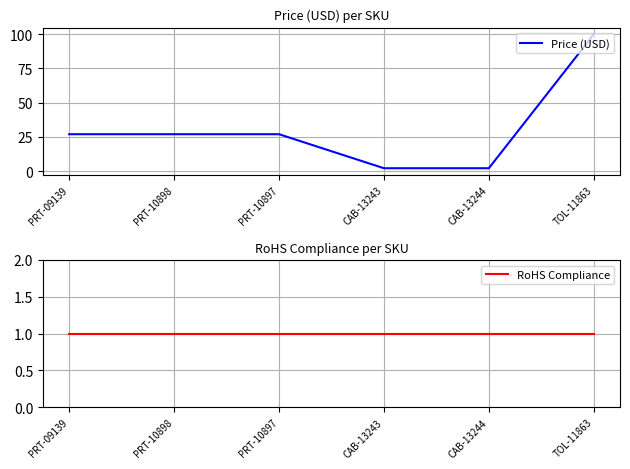

What is the approximate value of Price (USD) at PRT-10897?

26.9